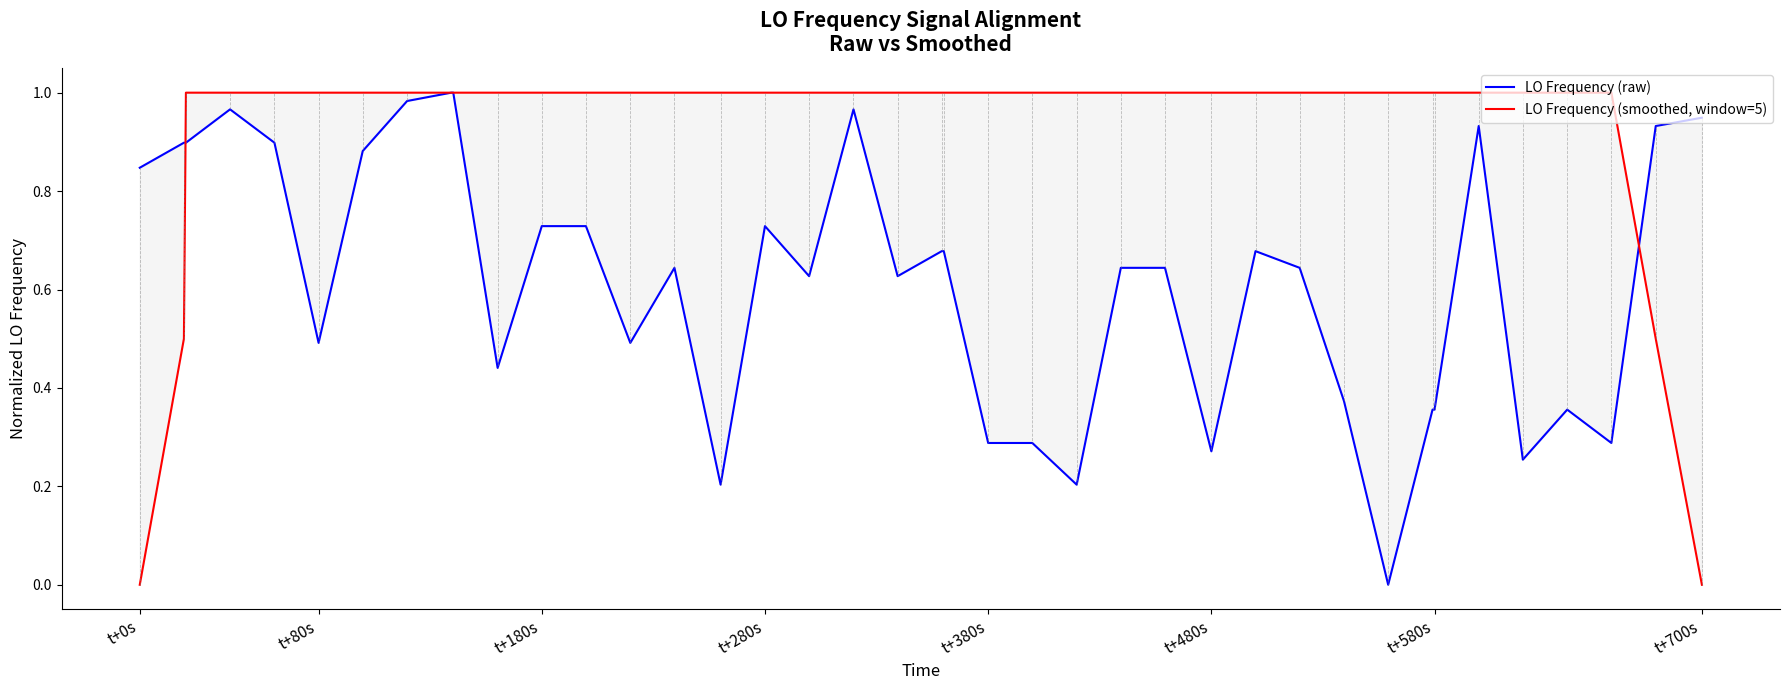

What is the maximum value for LO Frequency (smoothed, window=5)?

1.0